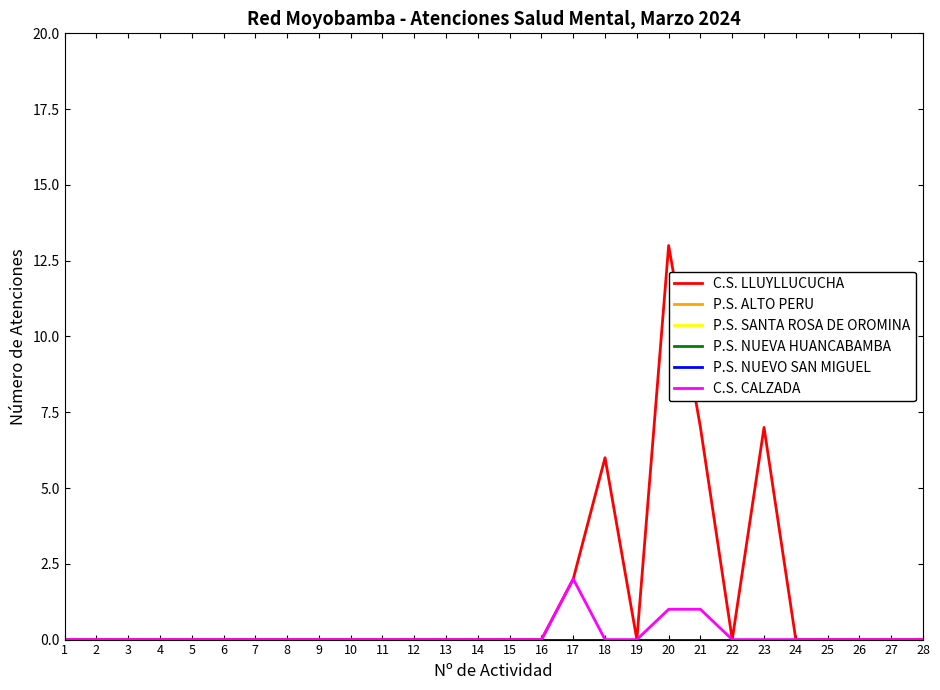

Is this an area chart (filled region under the line)?

No